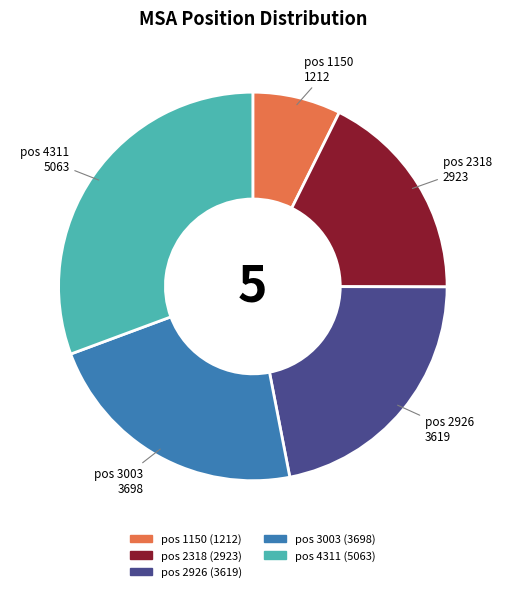

Is it true that pos 2926 is 28% of the pie?

False